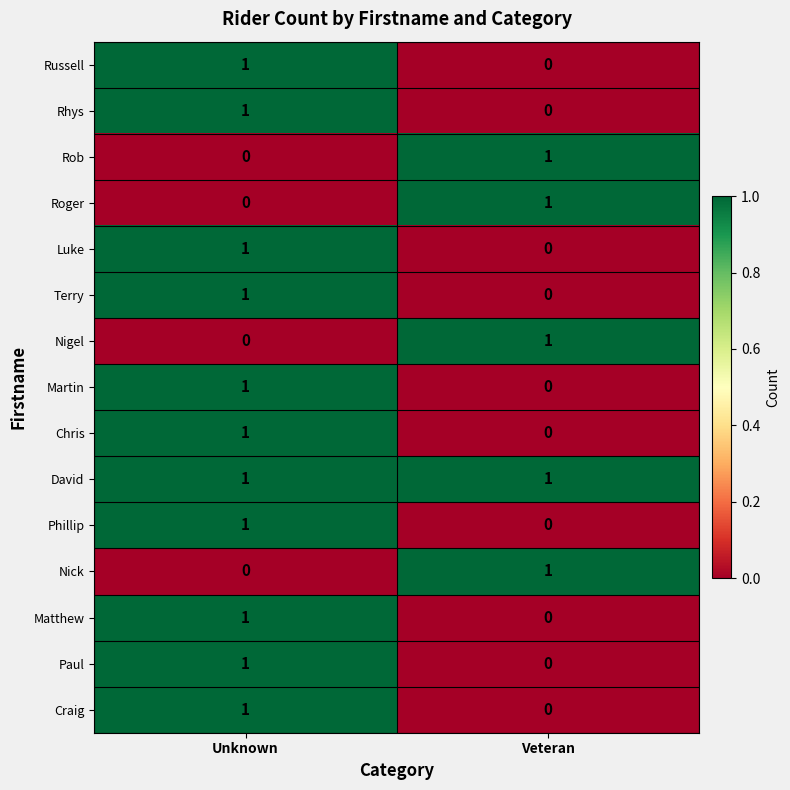

Reading left to right, transcribe all the data shown in this chart.

Russell: Unknown=1	Veteran=0
Rhys: Unknown=1	Veteran=0
Rob: Unknown=0	Veteran=1
Roger: Unknown=0	Veteran=1
Luke: Unknown=1	Veteran=0
Terry: Unknown=1	Veteran=0
Nigel: Unknown=0	Veteran=1
Martin: Unknown=1	Veteran=0
Chris: Unknown=1	Veteran=0
David: Unknown=1	Veteran=1
Phillip: Unknown=1	Veteran=0
Nick: Unknown=0	Veteran=1
Matthew: Unknown=1	Veteran=0
Paul: Unknown=1	Veteran=0
Craig: Unknown=1	Veteran=0